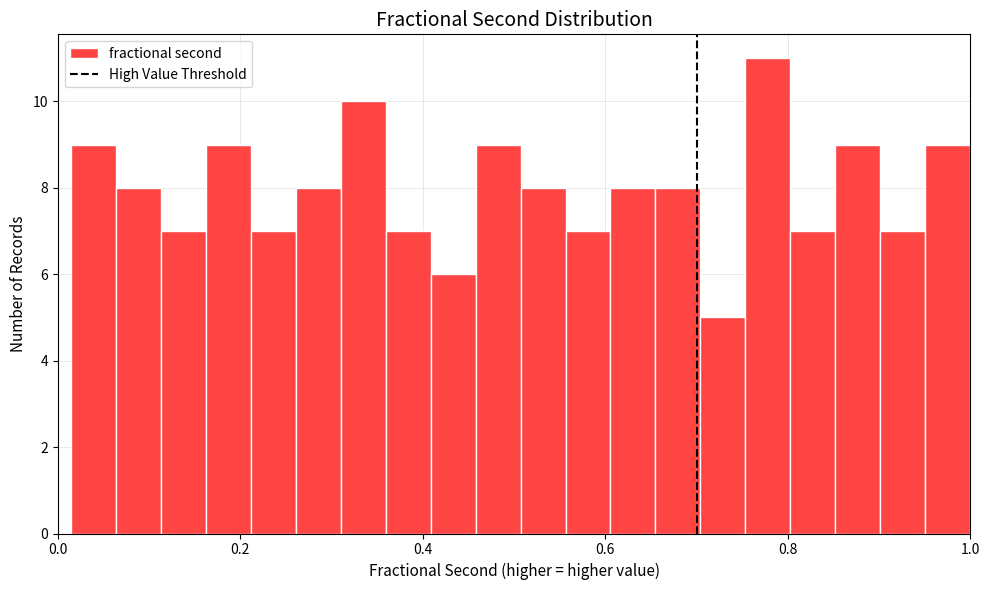

Read against the x-axis, roughly where is the centre of the tallest bar?

0.78